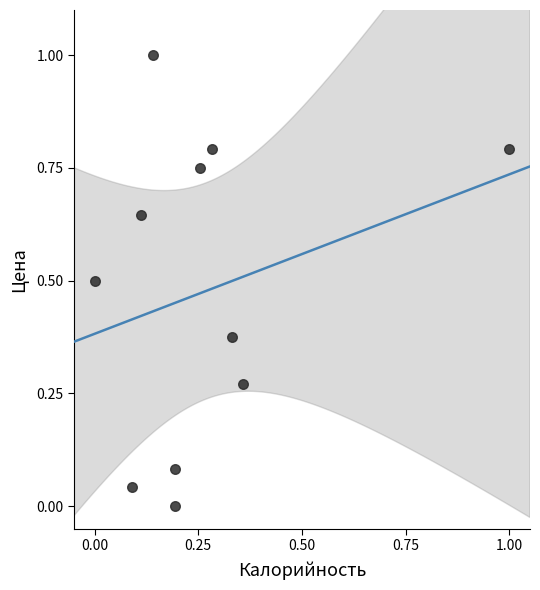

What is the average Y value?

0.5